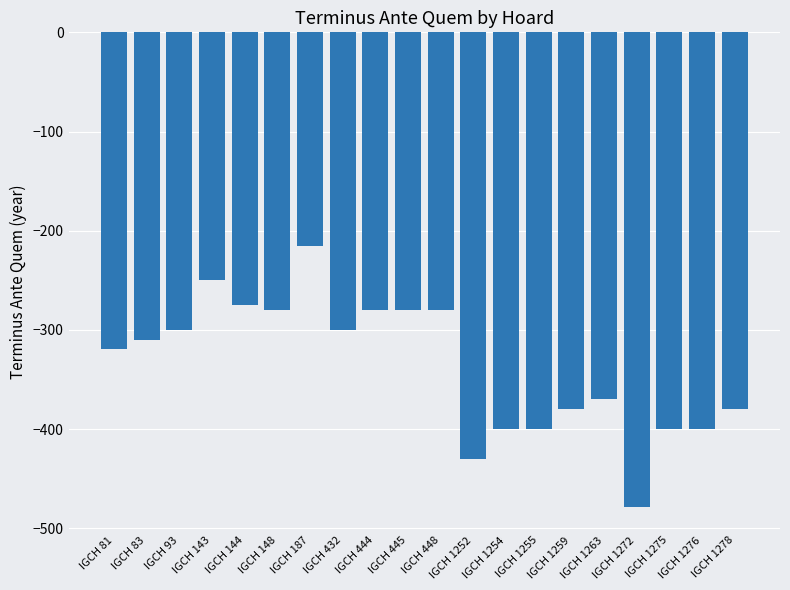

What is the change in value from IGCH 144 to IGCH 1276?

-125